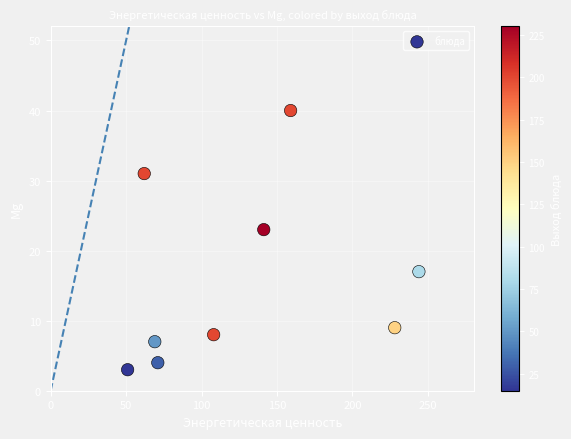

What Y value in the scatter plot is closest to 21?

23